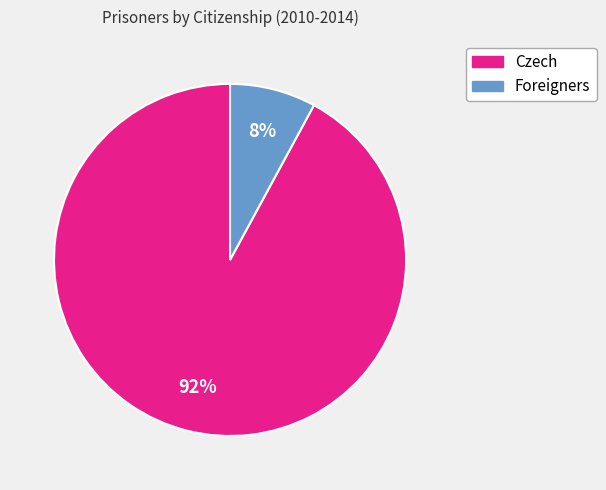

Is there a majority slice in this chart?

Yes